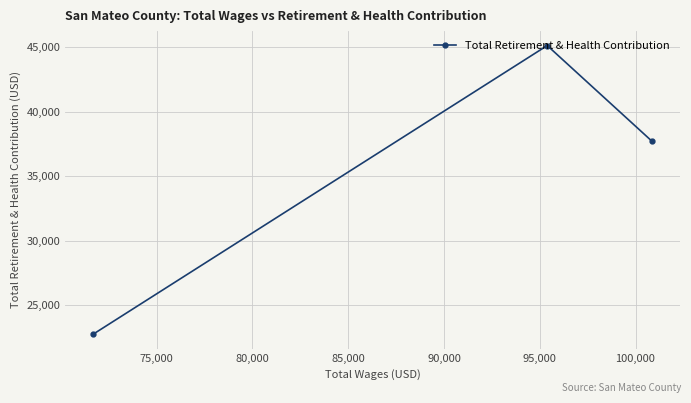

Reading left to right, list all the values displayed in this chart.

22770	45130	37712